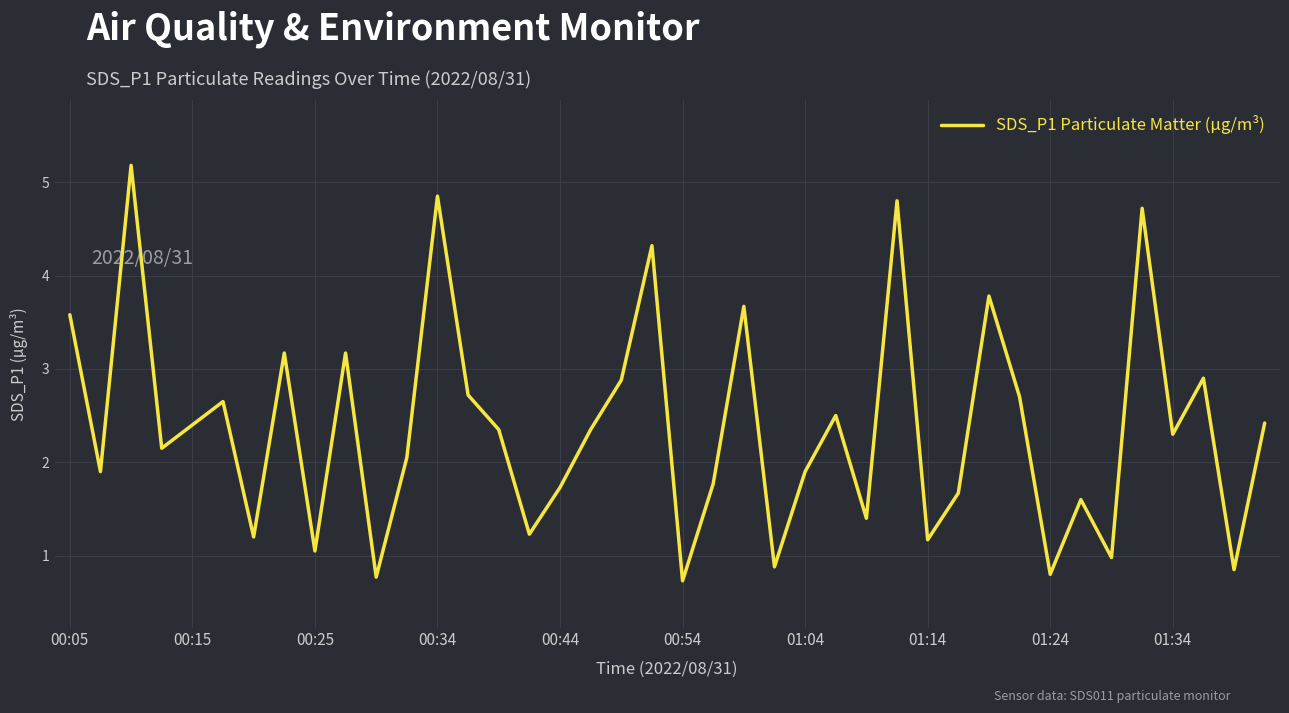

What is the greatest value displayed?

5.2